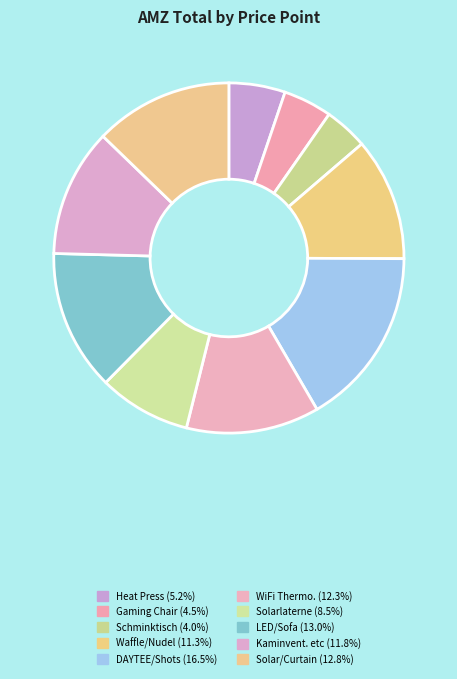

Is there a majority slice in this chart?

No